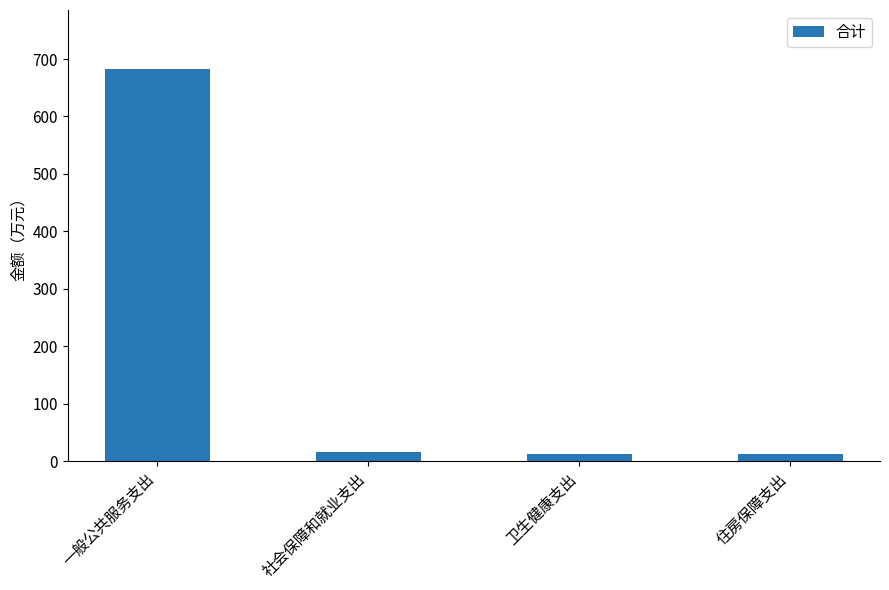

At which category does the chart reach its peak across all series?

一般公共服务支出